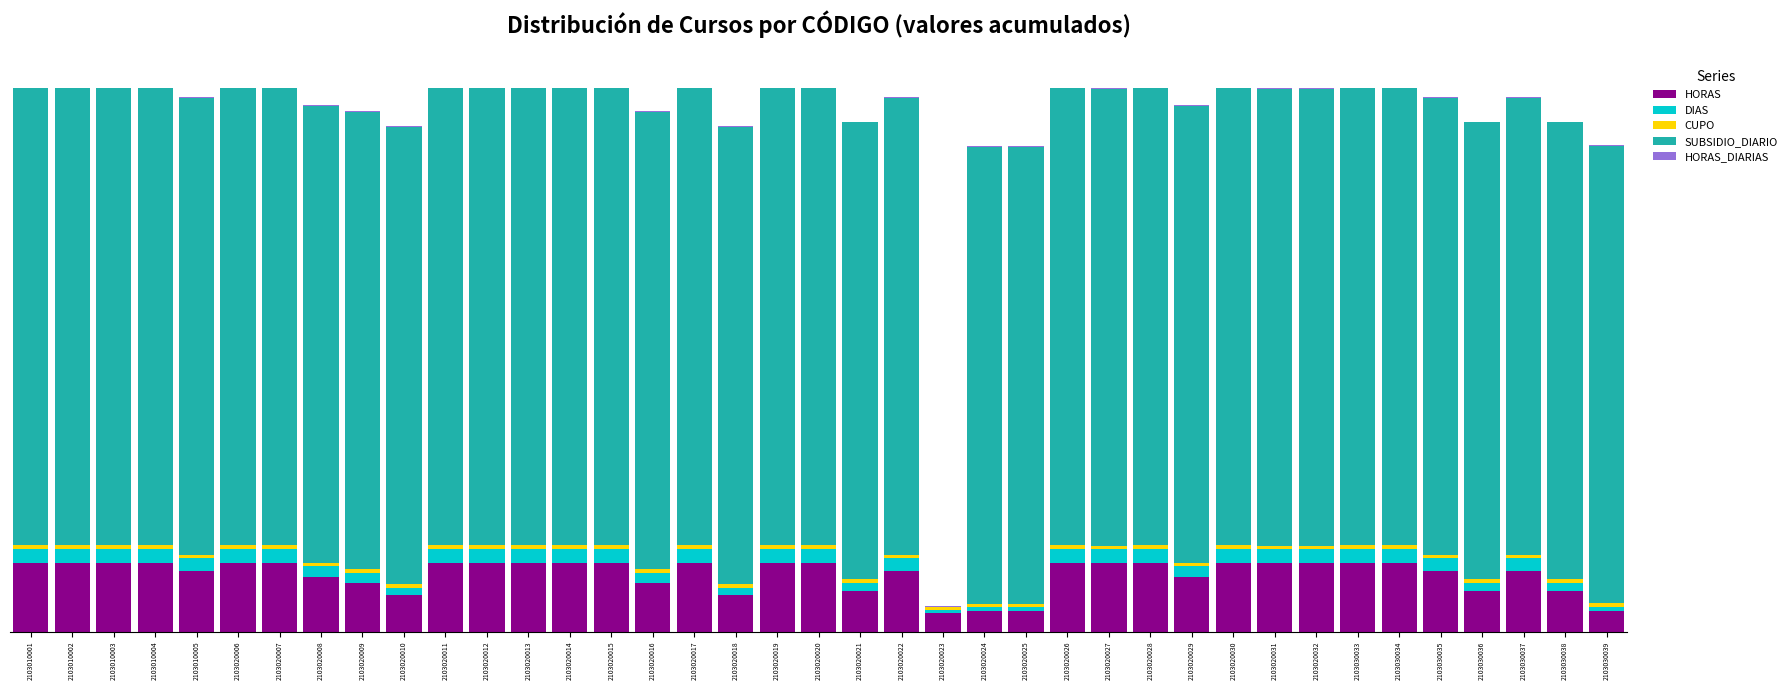

What is the value of the HORAS bar at the 6th from the left?

450